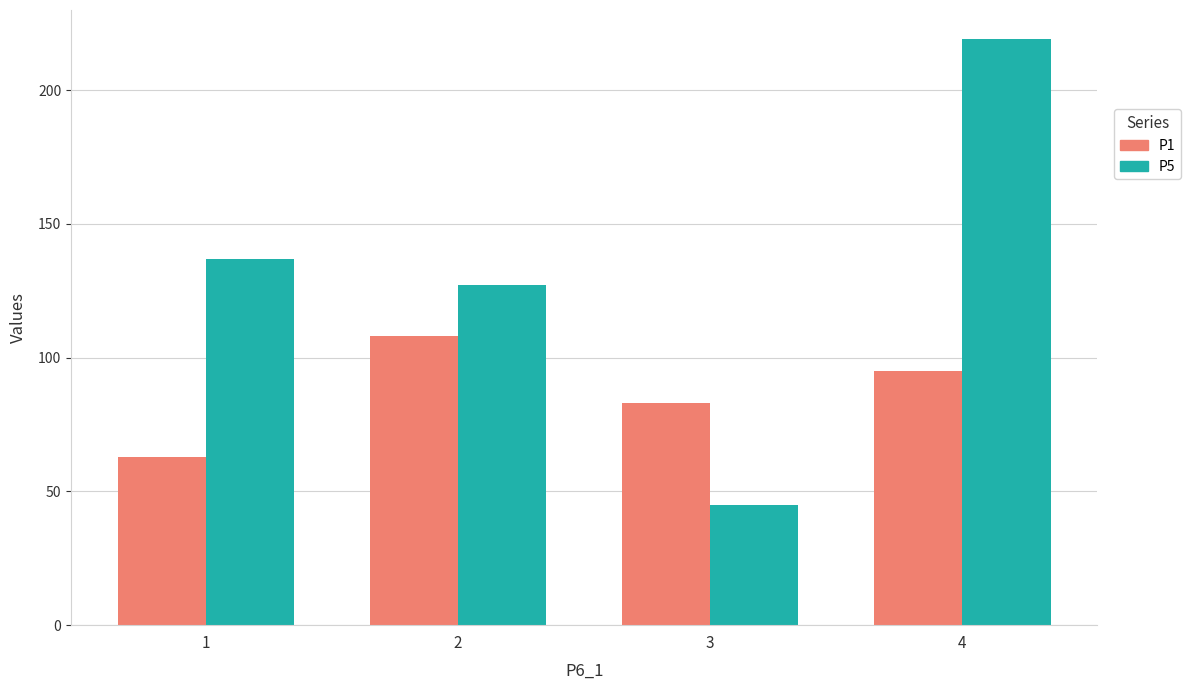

Which label corresponds to the largest value in the chart?

4